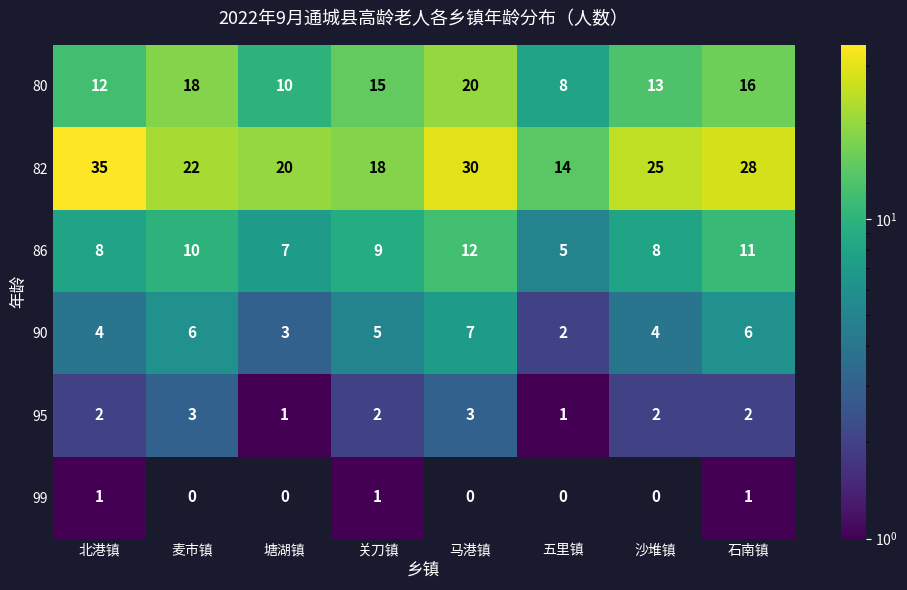

What is the maximum value shown in the chart?

35